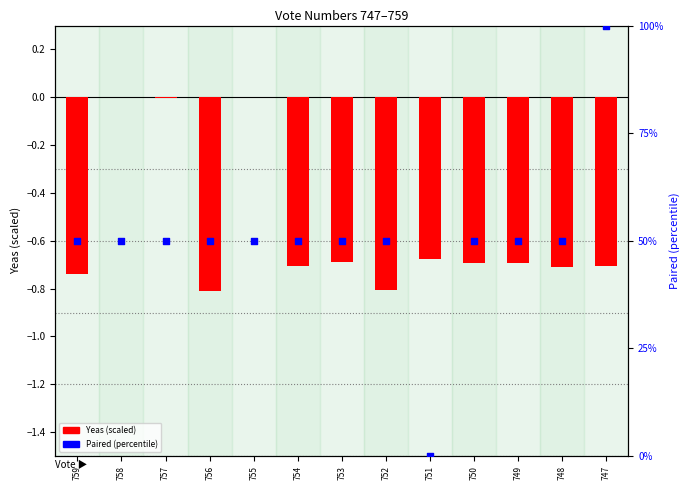

Is the value of Yeas (scaled) at 751 greater than the value of Paired (percentile) at 747?

No